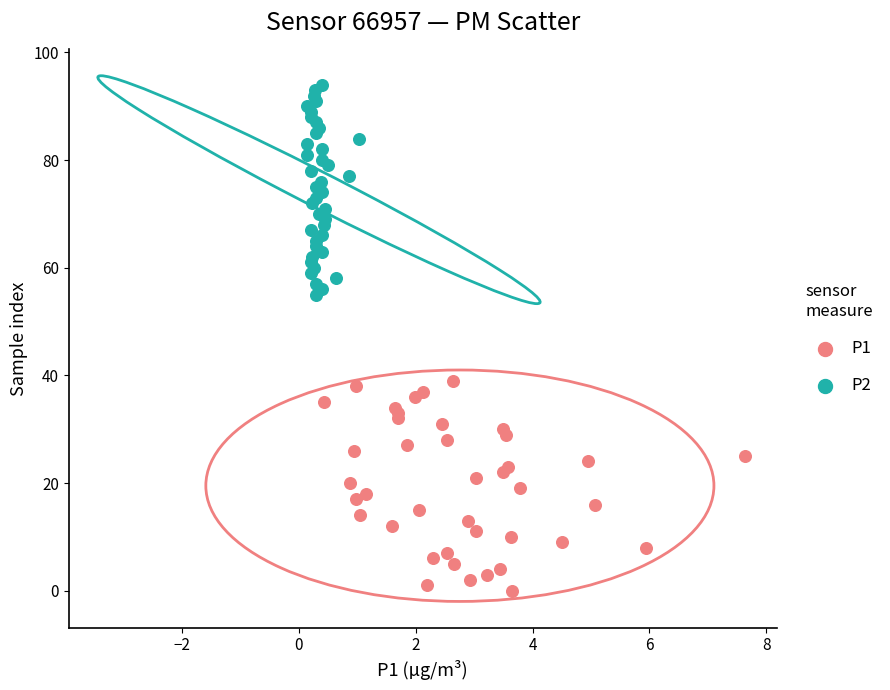

Which series contains the highest Y value?

P2